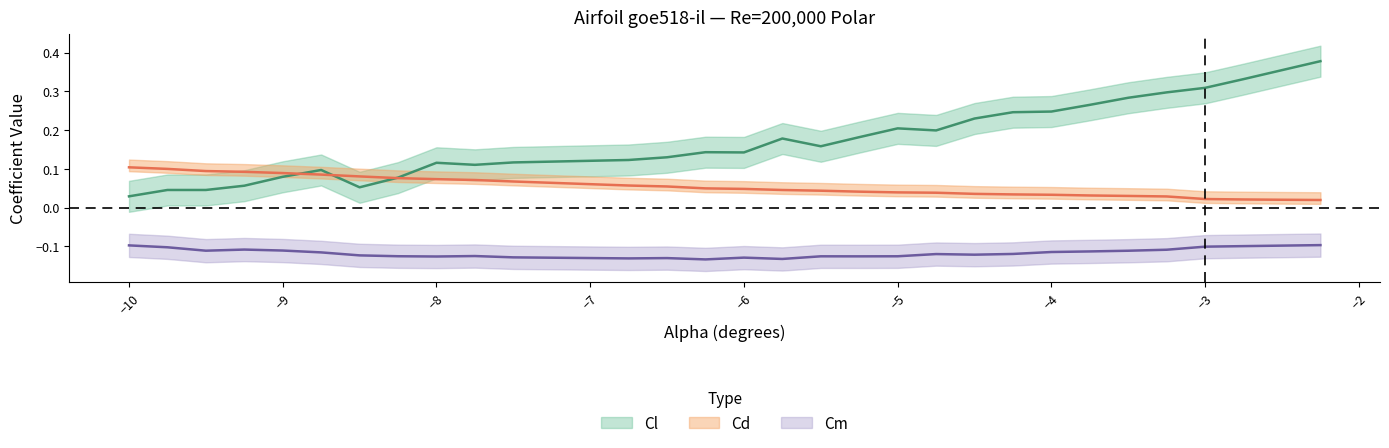

Count the number of data series in this chart.

3